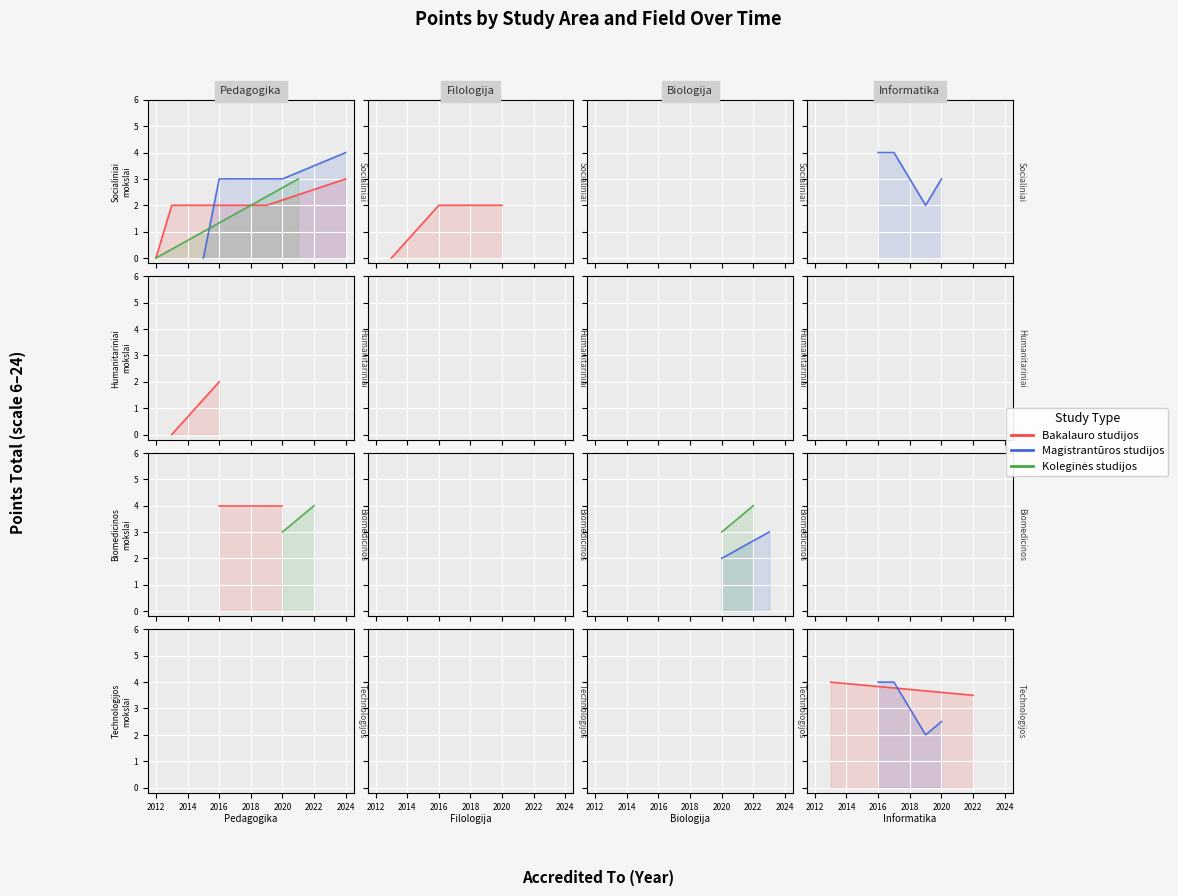

Which series has the largest total across all categories?

Magistrantūros studijos